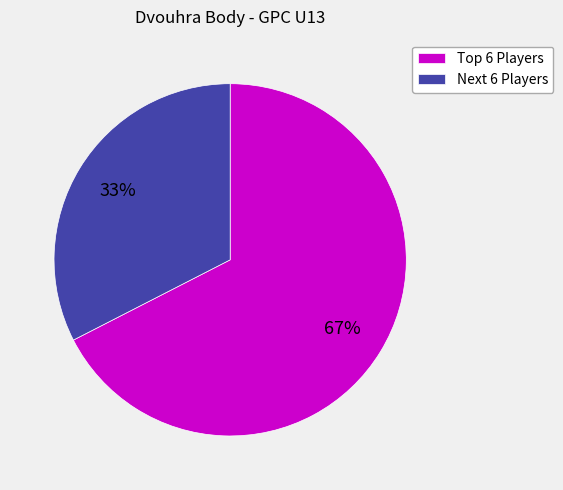

Is there a majority slice in this chart?

Yes